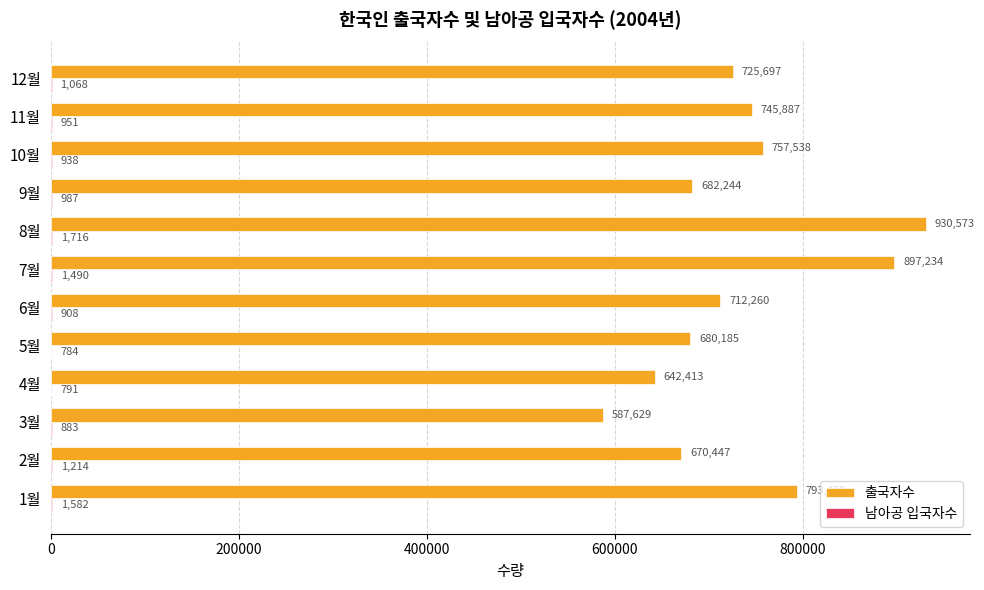

What is the sum of the 출국자수 values at 3월 and 5월?

1267814